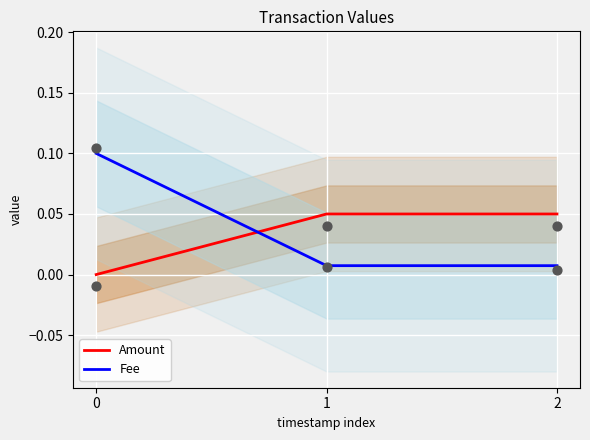

What are all the series names shown in the legend?

Amount, Fee